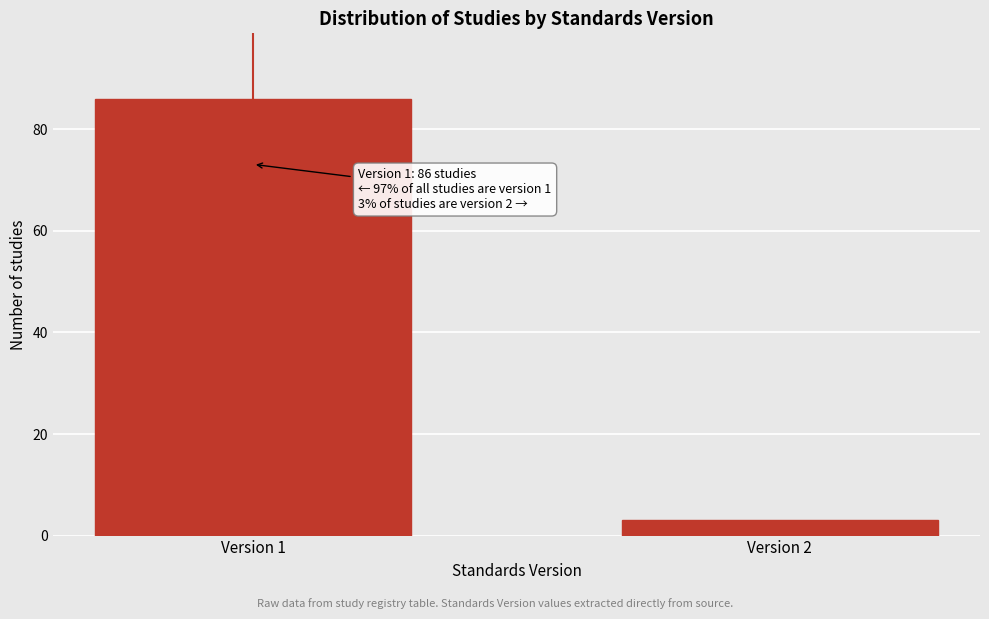

Reading left to right, extract all data points from this chart.

86	3